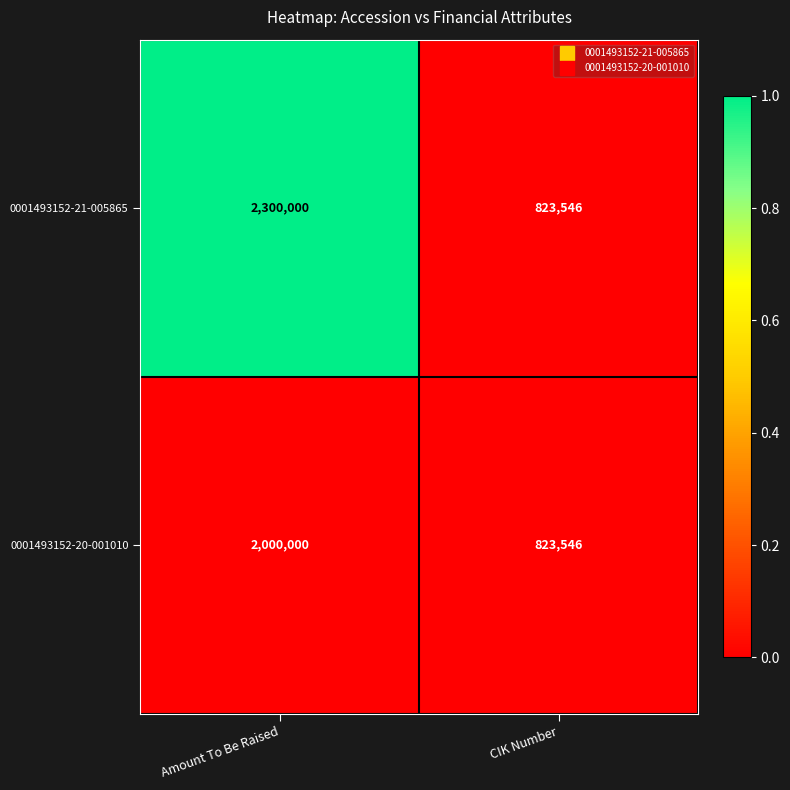

Which series has the largest total across all categories?

0001493152-21-005865